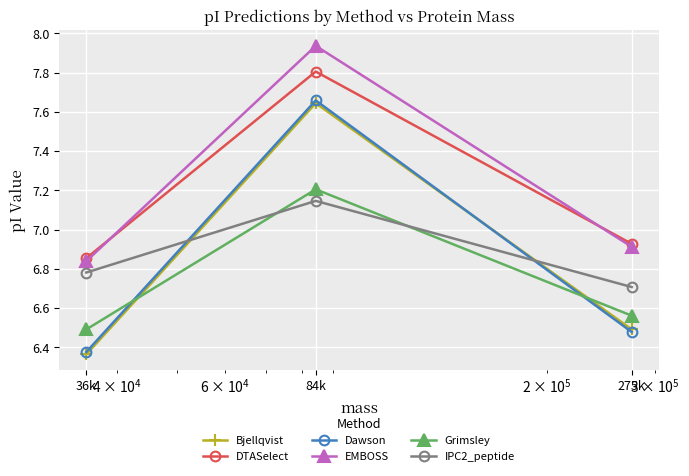

What are all the series names shown in the legend?

Bjellqvist, DTASelect, Dawson, EMBOSS, Grimsley, IPC2_peptide